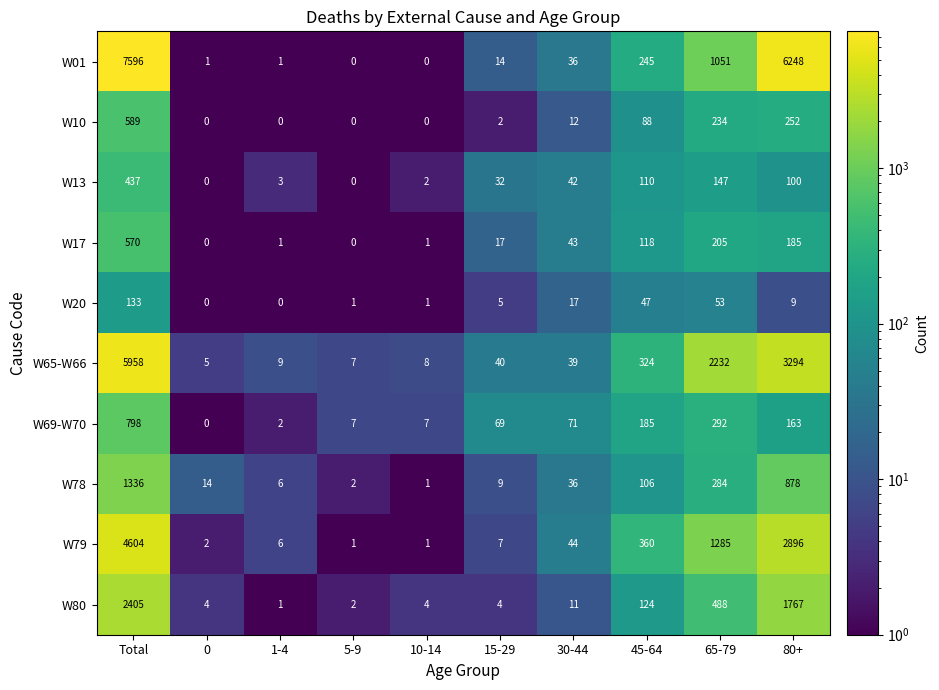

Which series changed the most between Total and 10-14?

W01